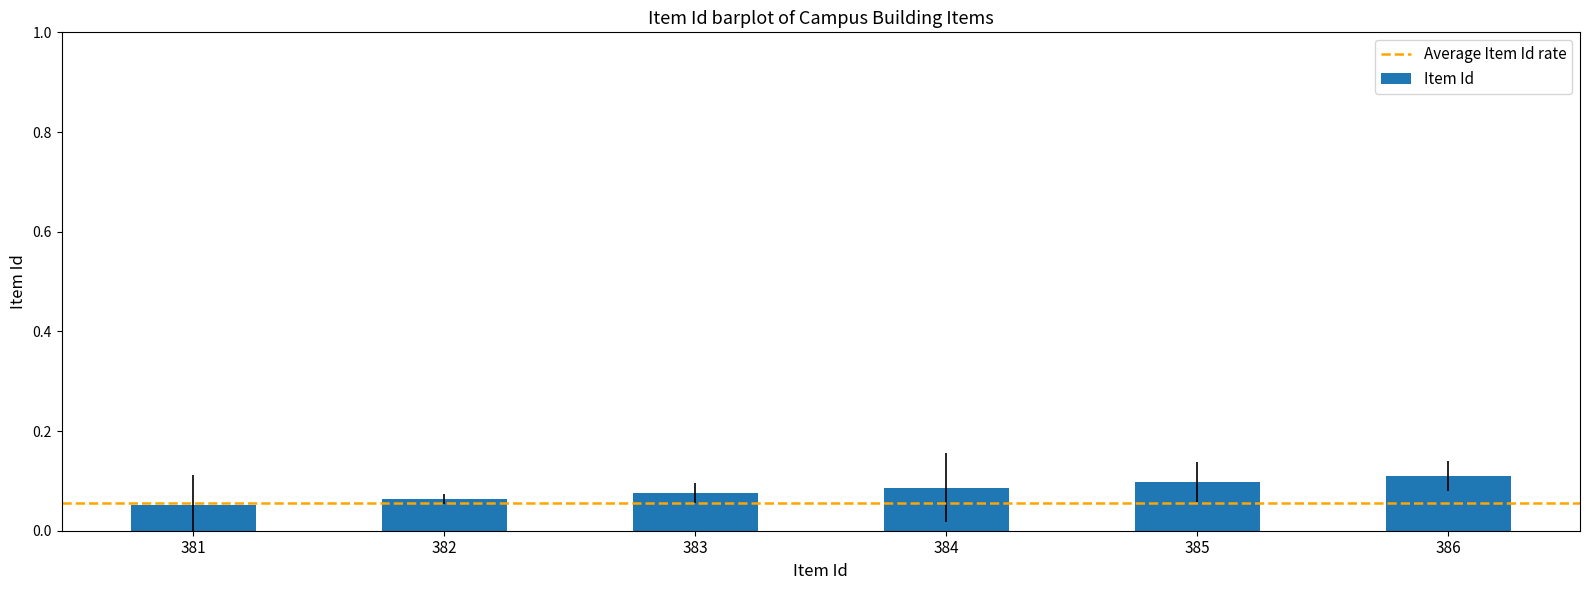

Count the number of categories in the chart.

6